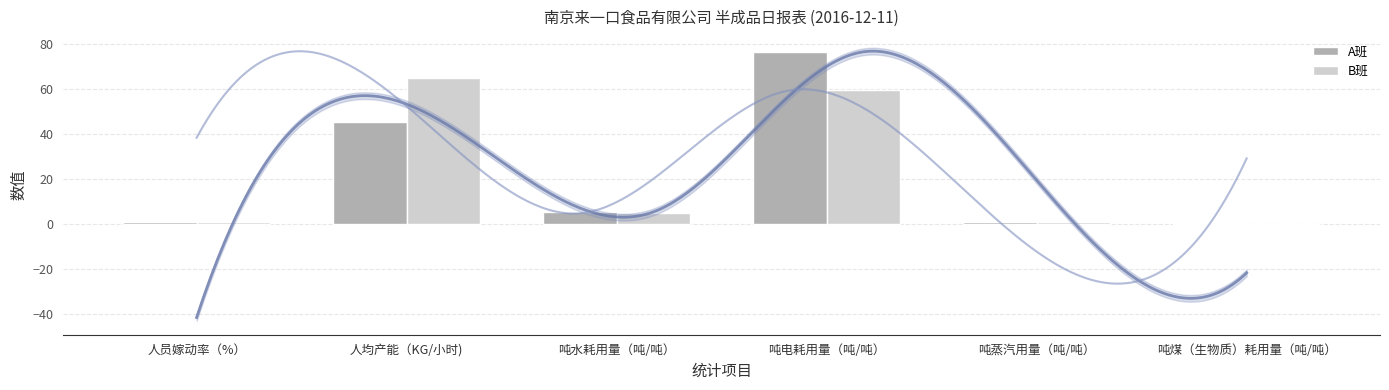

The A班 series shows 45.0 at 人均产能（KG/小时). True or false?

True